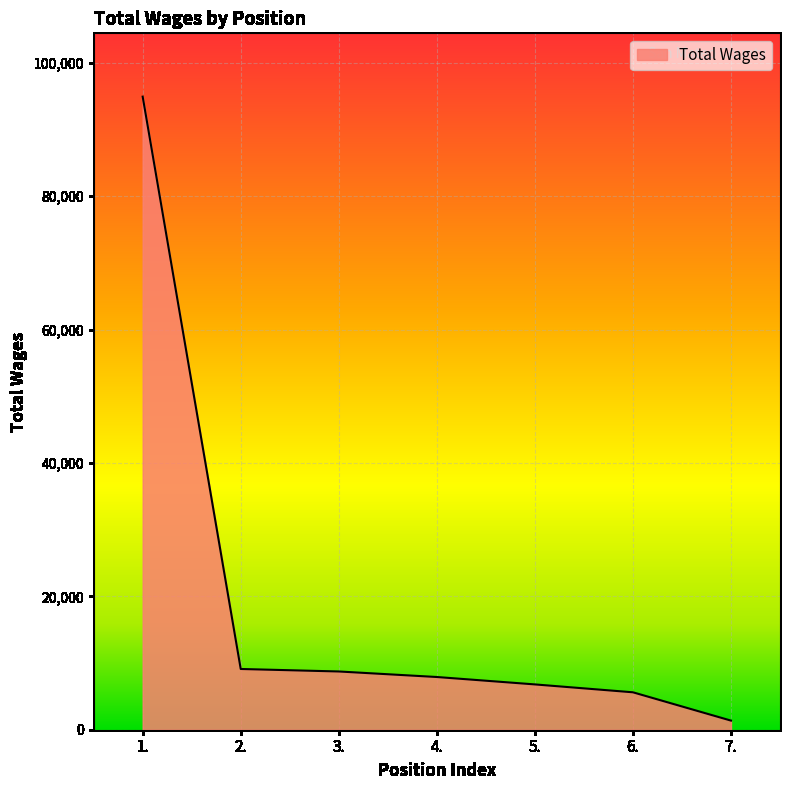

True or false: the data shows 9108 at 2..

True